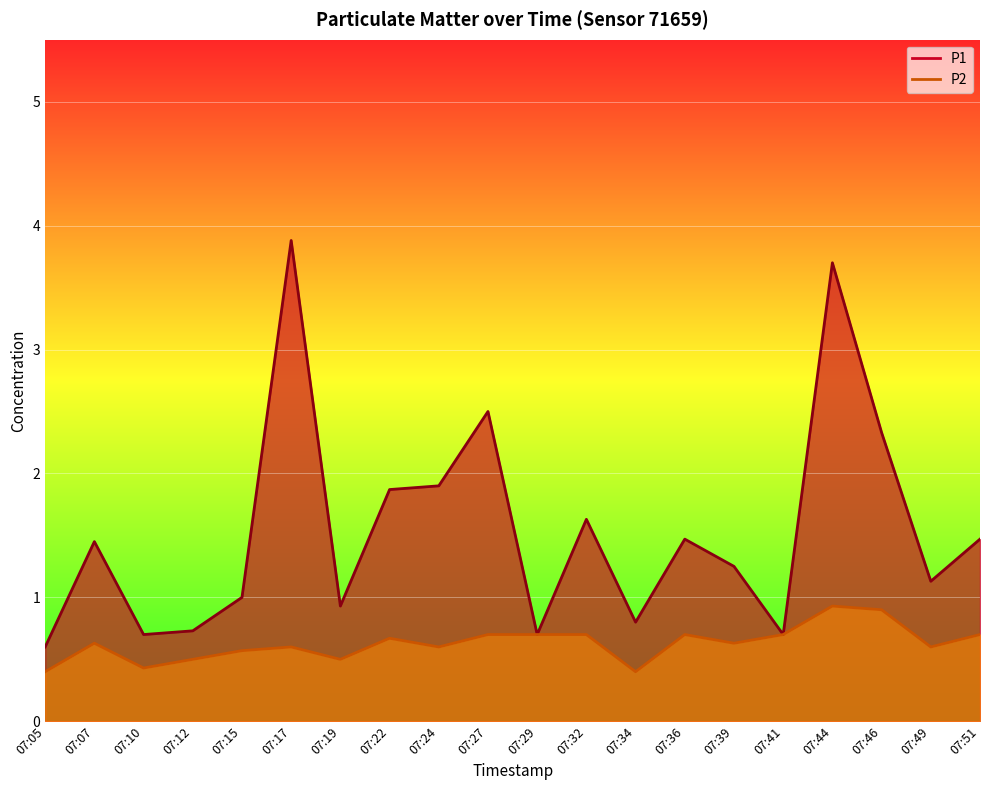

True or false: P1 and P2 intersect in this chart.

False